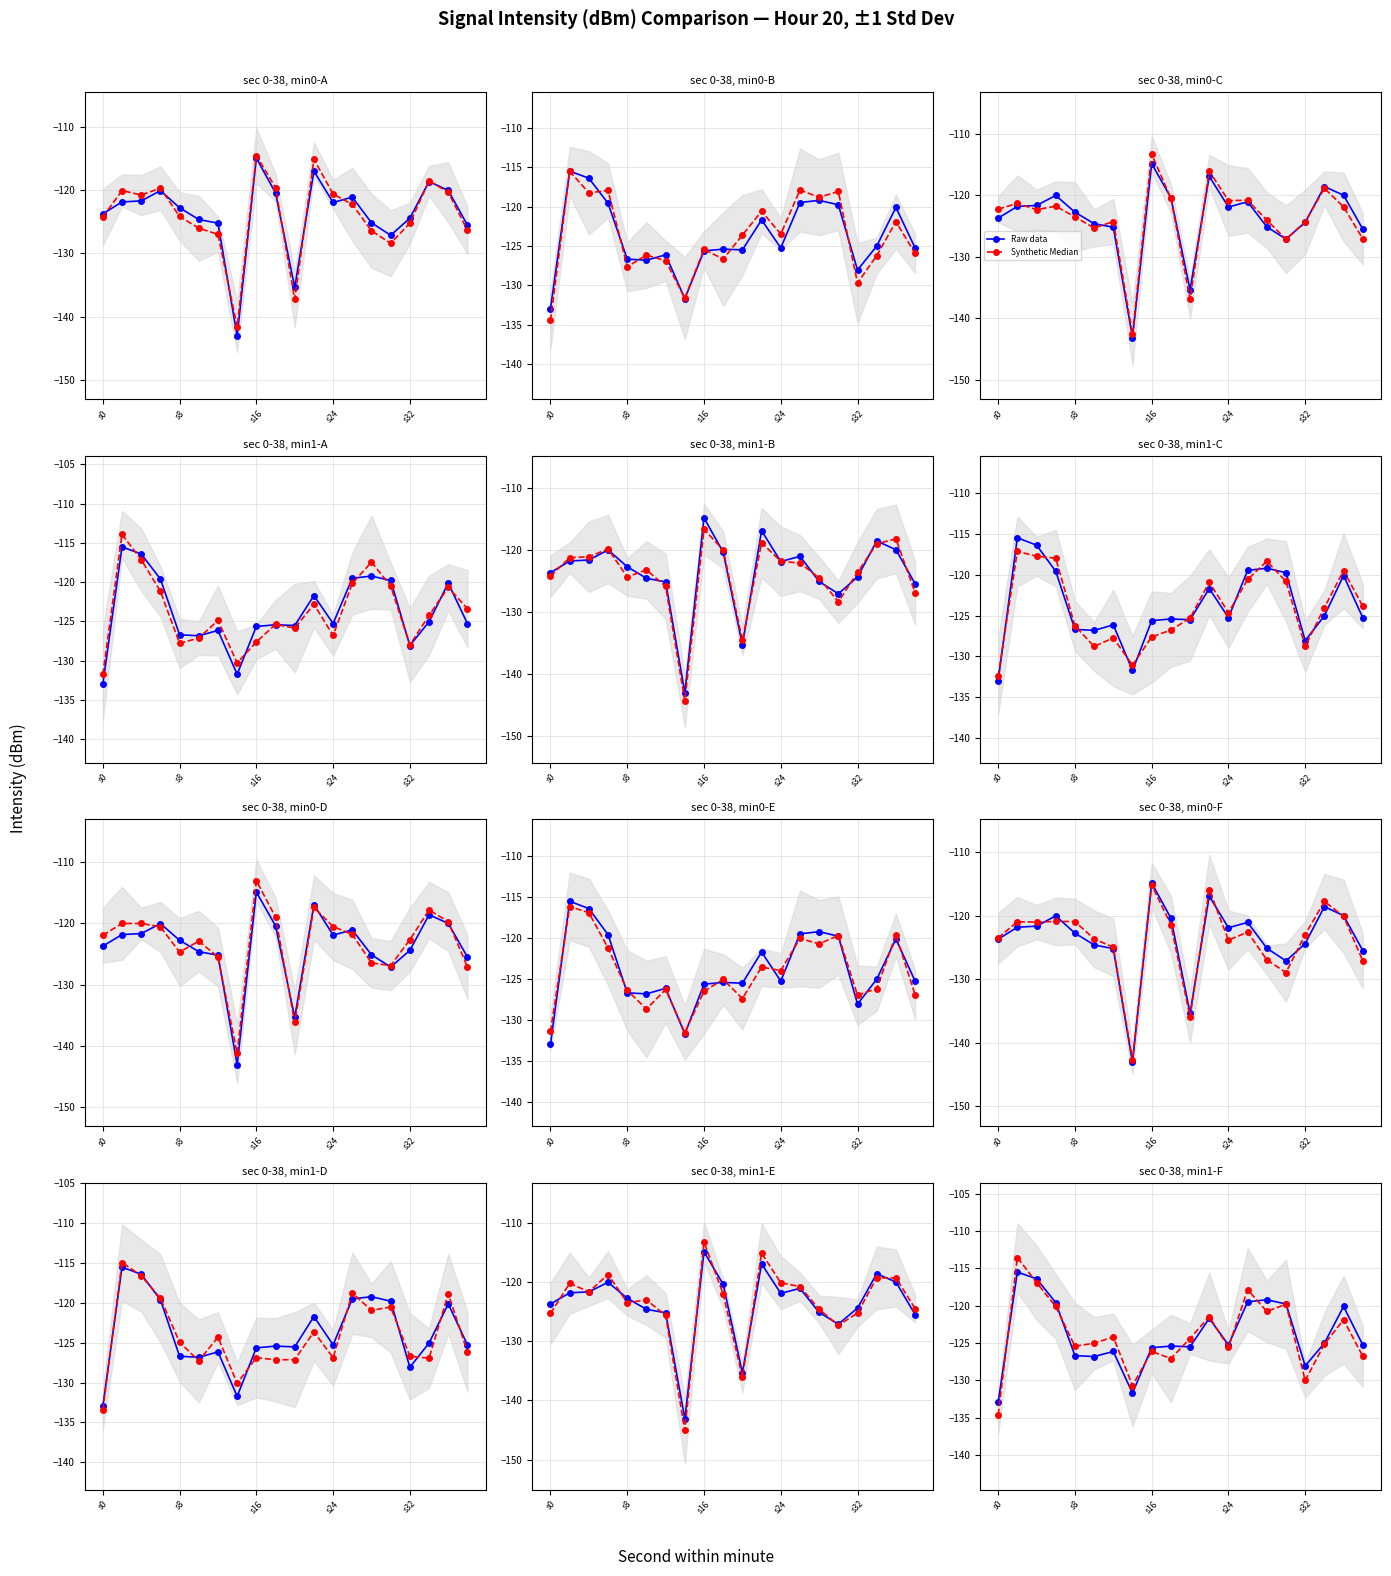

What is the label of the 12th point from the left?

11